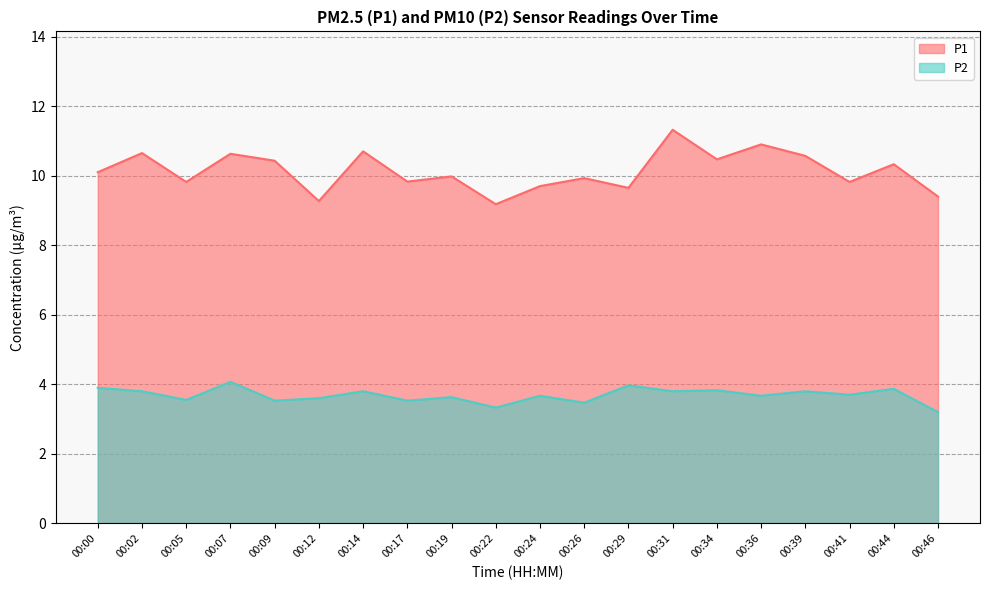

Reading left to right, what are all the values shown in this chart?

P1: 10.1	10.7	9.8	10.6	10.4	9.3	10.7	9.8	10.0	9.2	9.7	9.9	9.7	11.3	10.5	10.9	10.6	9.8	10.3	9.4
P2: 3.9	3.8	3.5	4.1	3.5	3.6	3.8	3.5	3.6	3.3	3.7	3.5	4.0	3.8	3.8	3.7	3.8	3.7	3.9	3.2